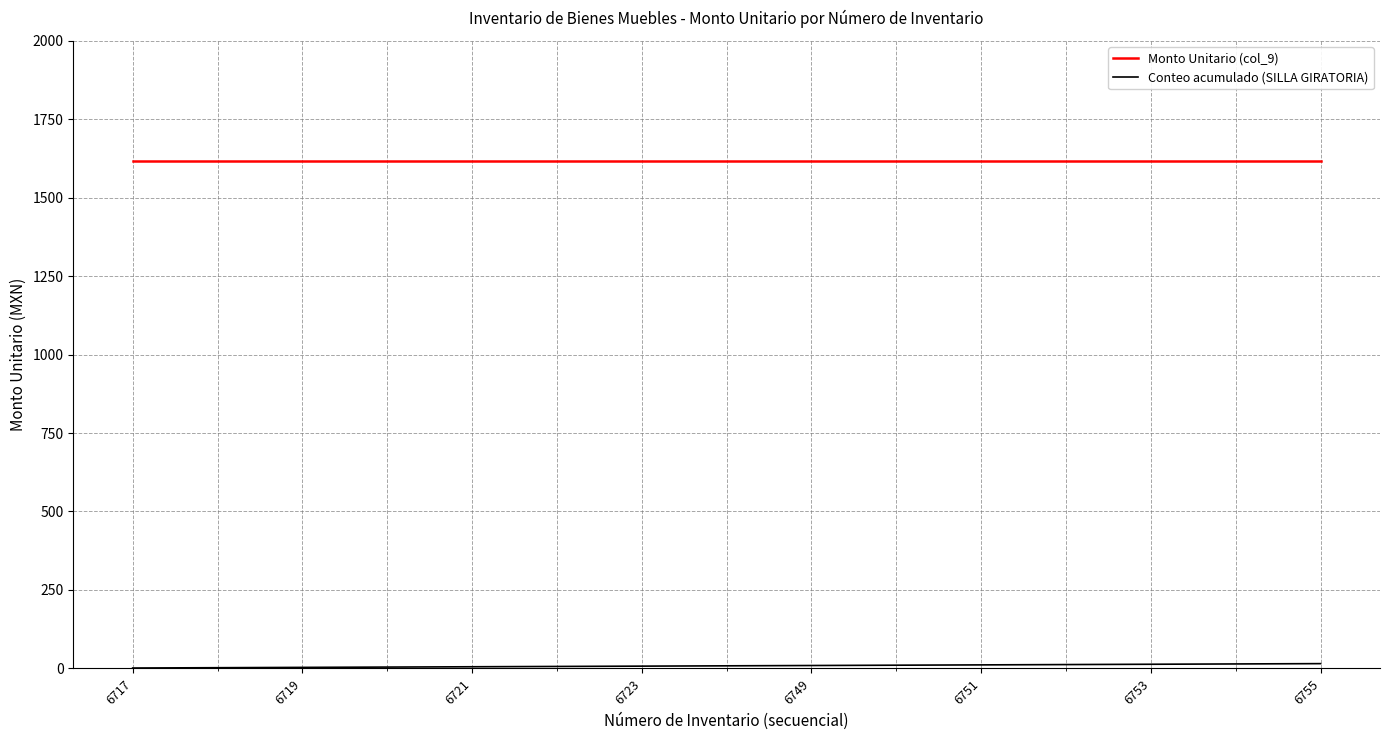

What is the highest value of the Monto Unitario (col_9) series?

1618.2